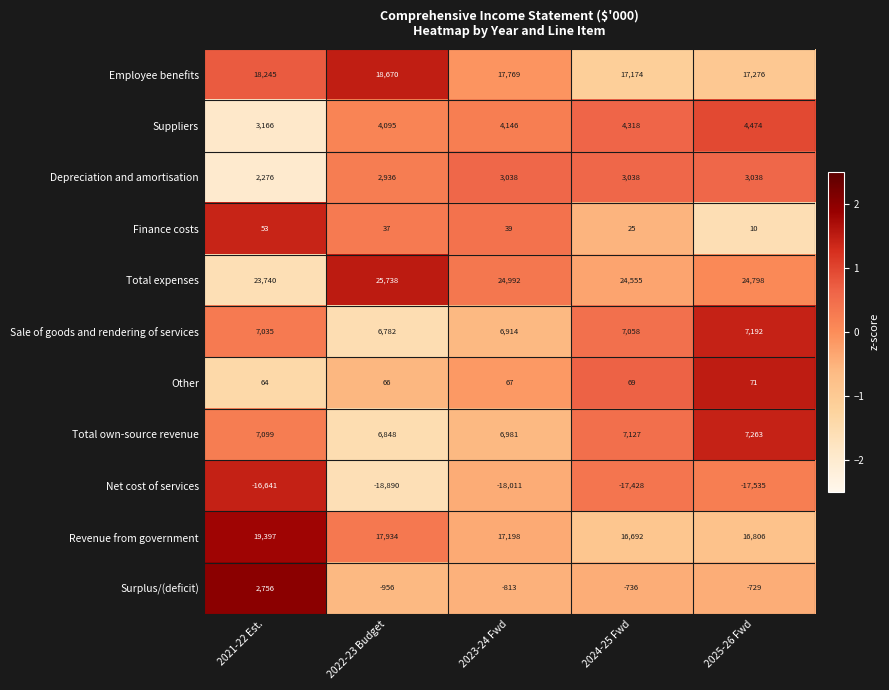

Which series has the largest total across all categories?

Total expenses